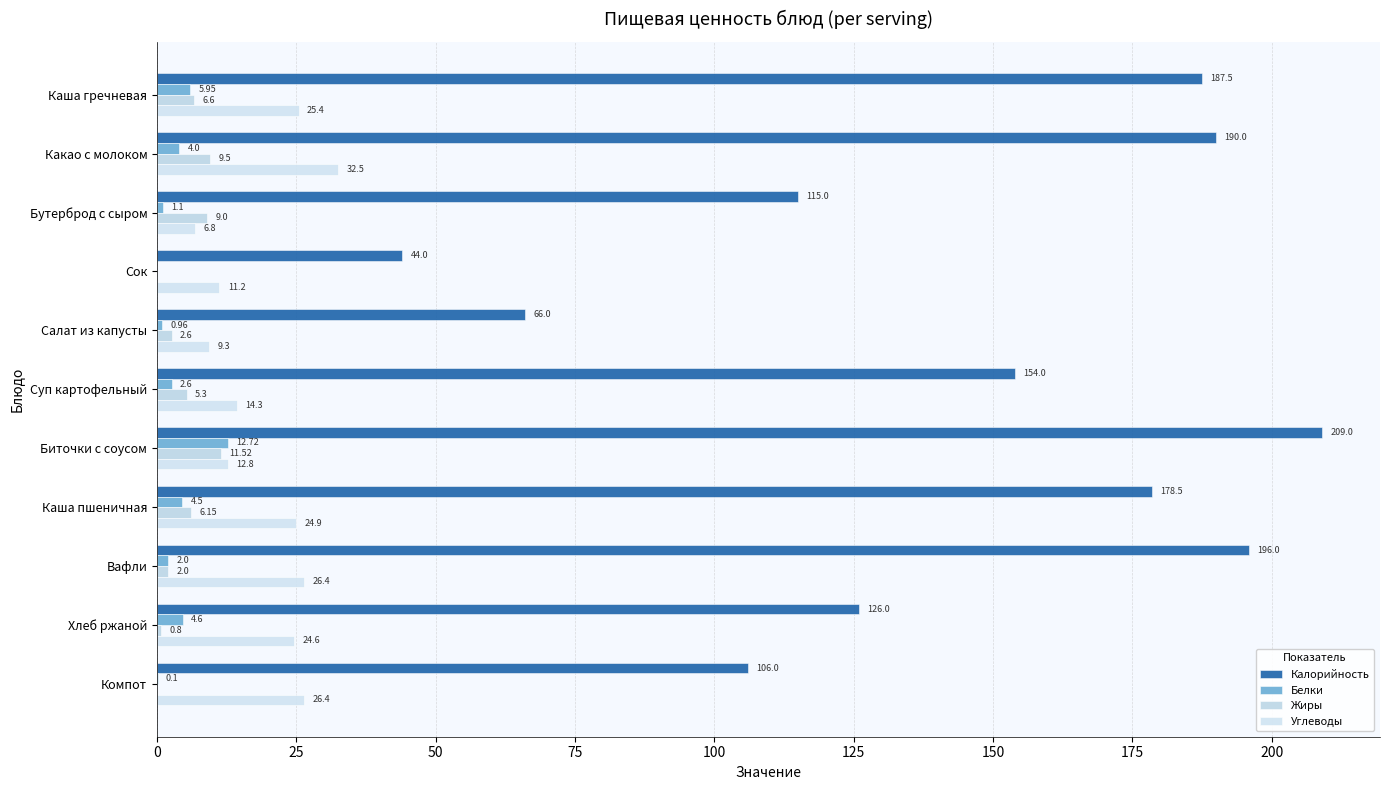

Where is Углеводы nearest to the value 19?

Суп картофельный